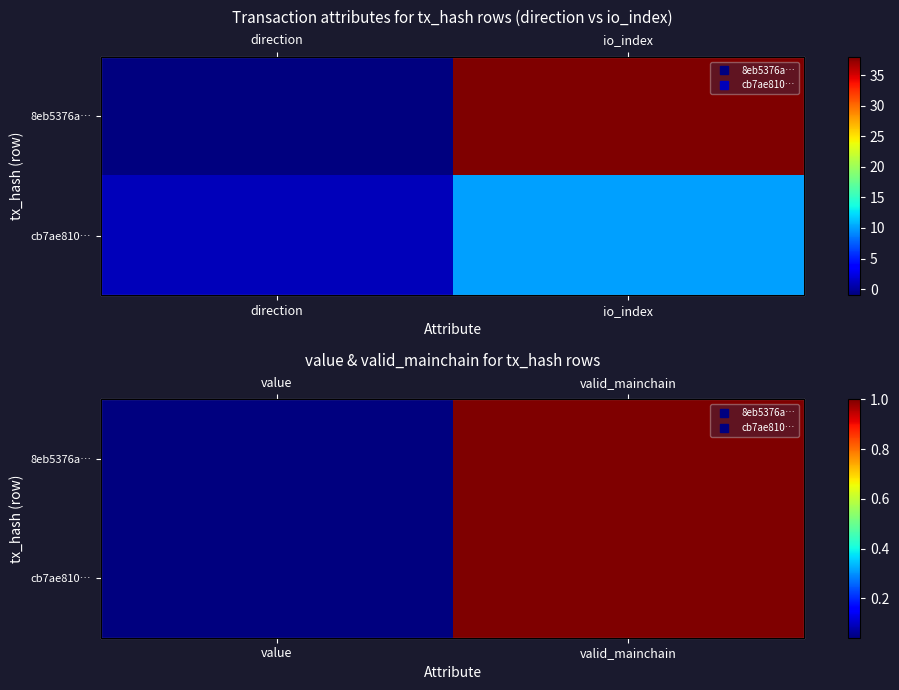

Between value and valid_mainchain, which series saw the biggest shift?

8eb5376a…